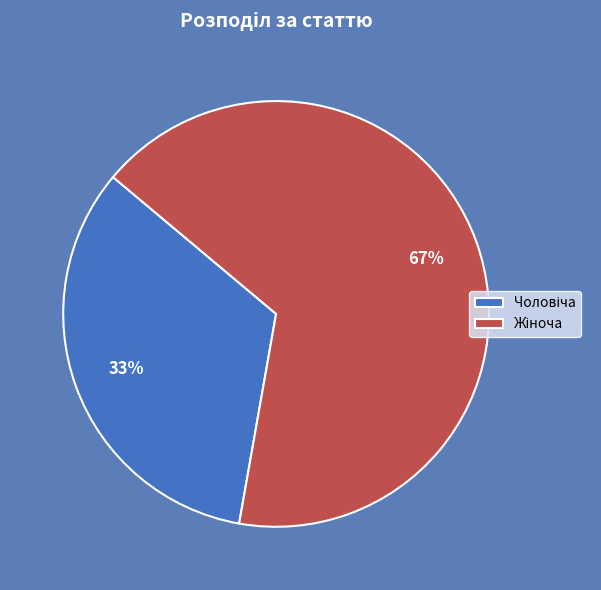

How many slices are in this pie chart?

2